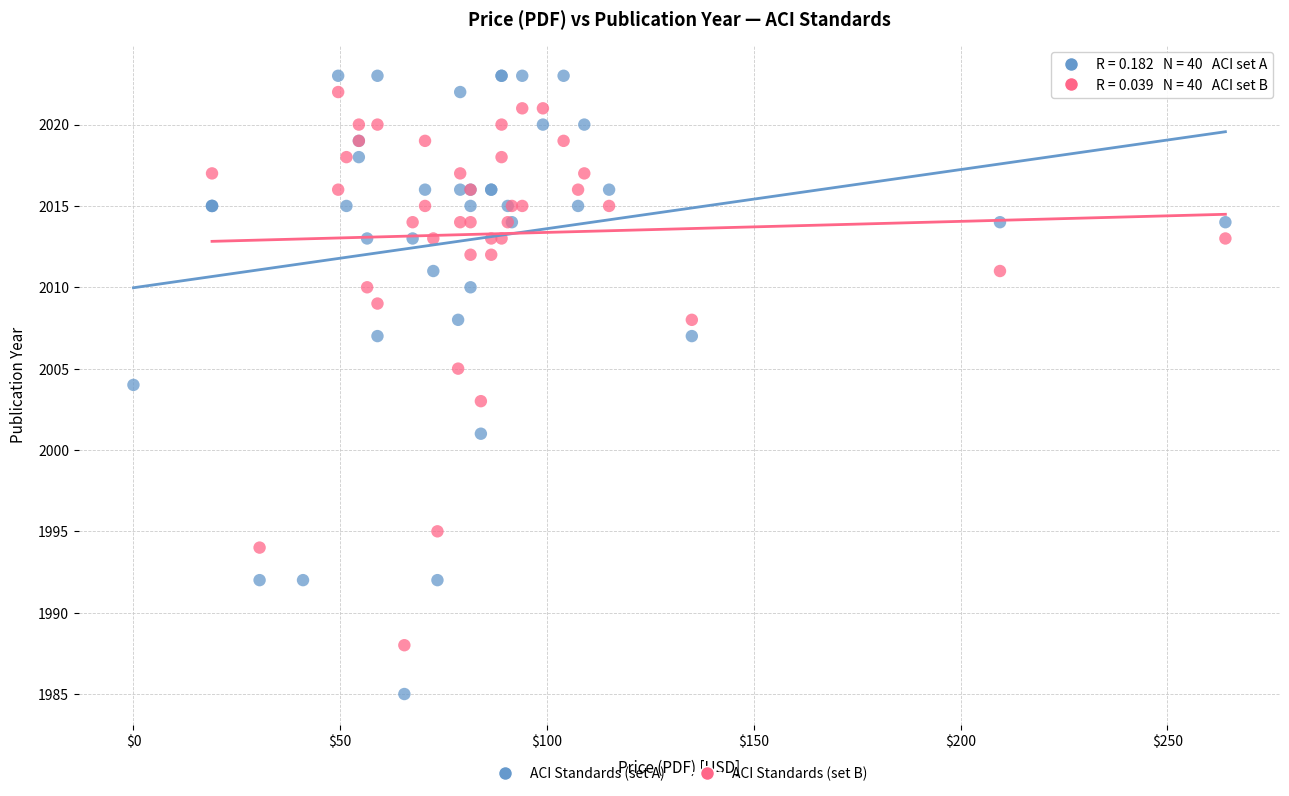

Which series reaches the minimum Y coordinate?

ACI Standards (set A)